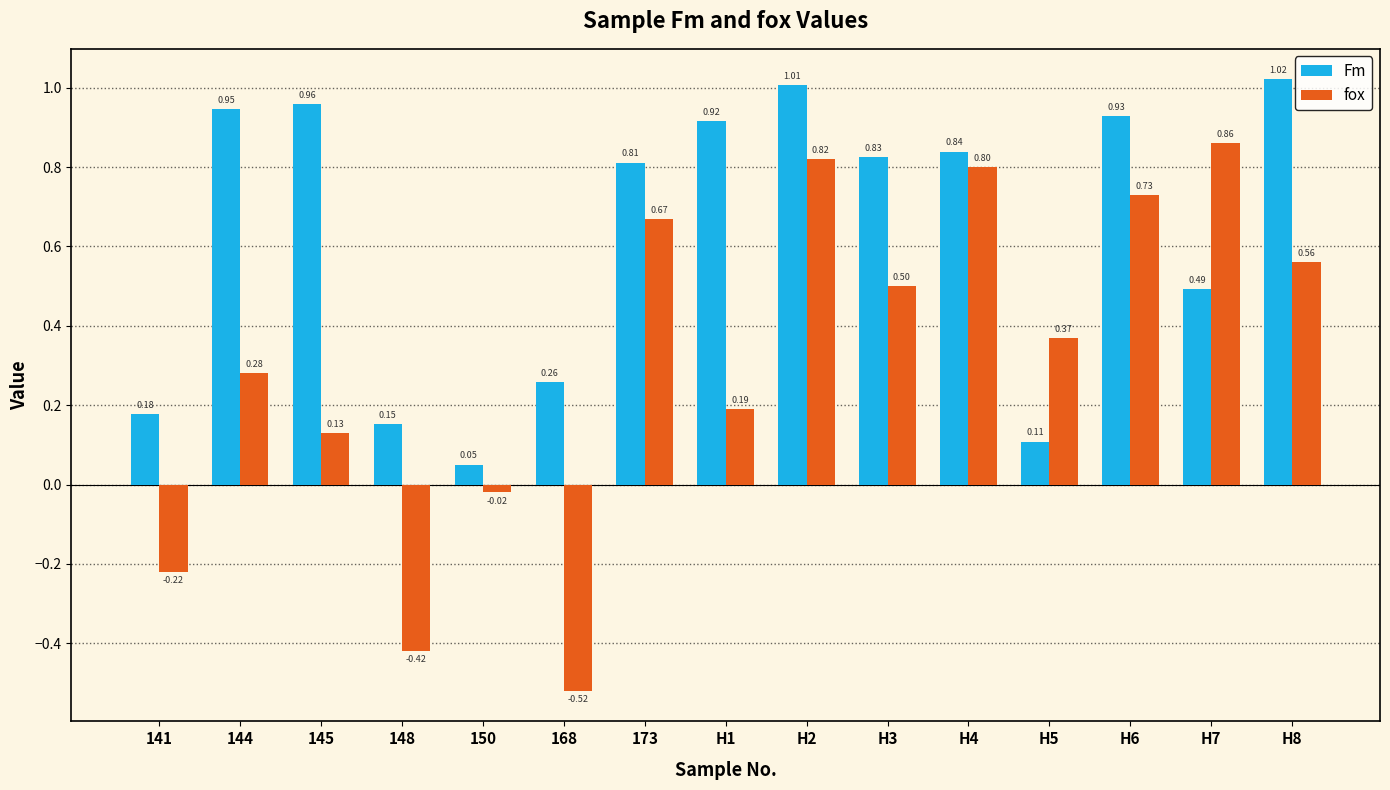

The Fm series shows 0.3 at 145. True or false?

False